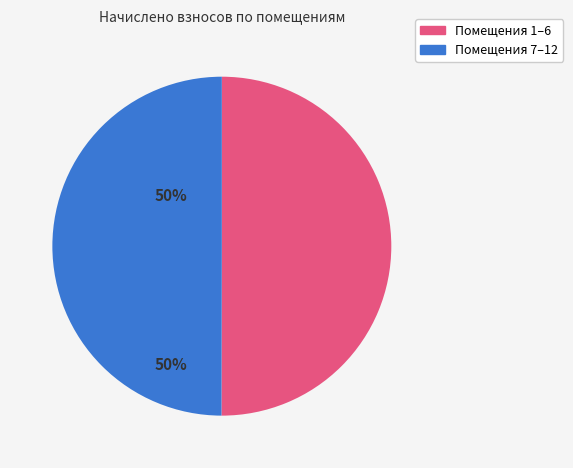

The Помещения 7–12 slice represents 50% of the pie. True or false?

True